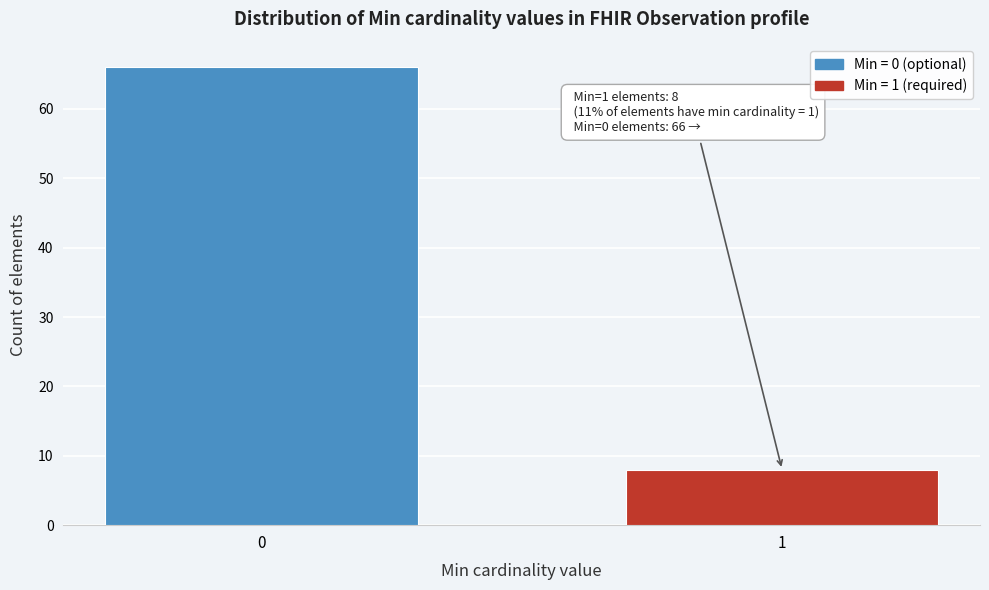

Reading left to right, extract all data points from this chart.

0=66	1=8